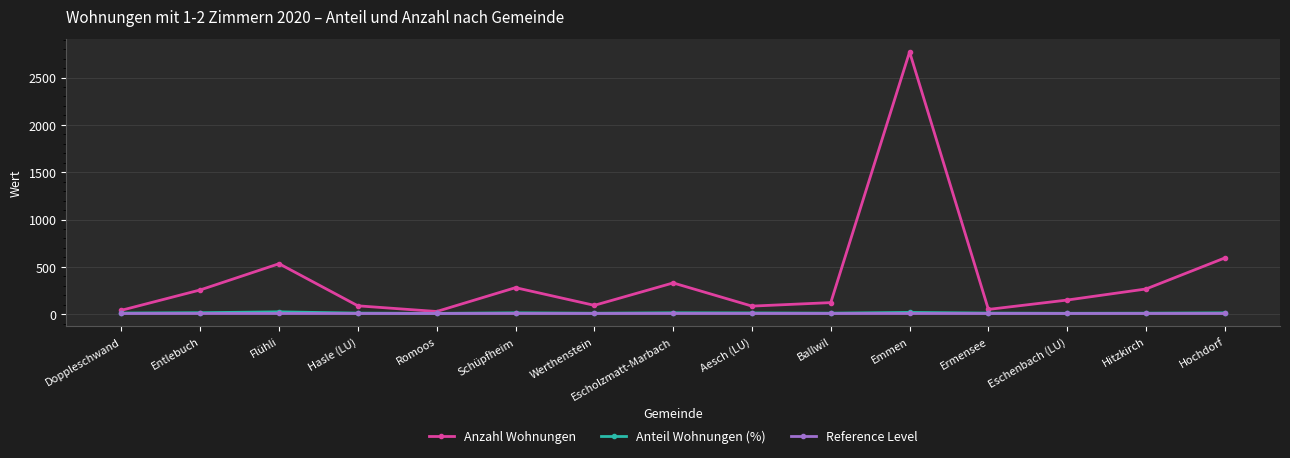

What is the maximum value shown in the chart?

2771.0